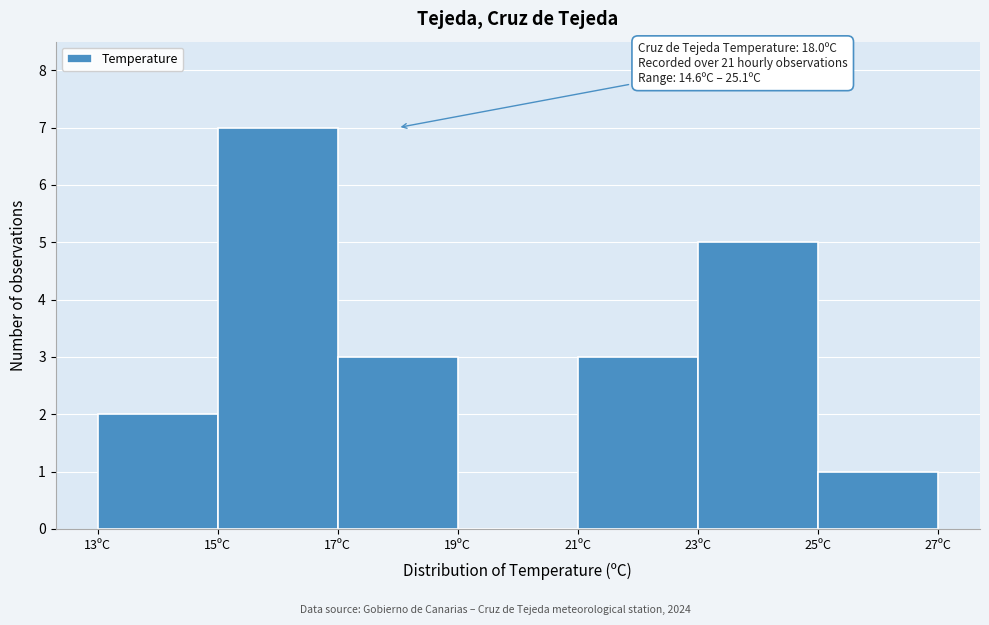

Over which range of the x-axis is the bar tallest?

15 to 17